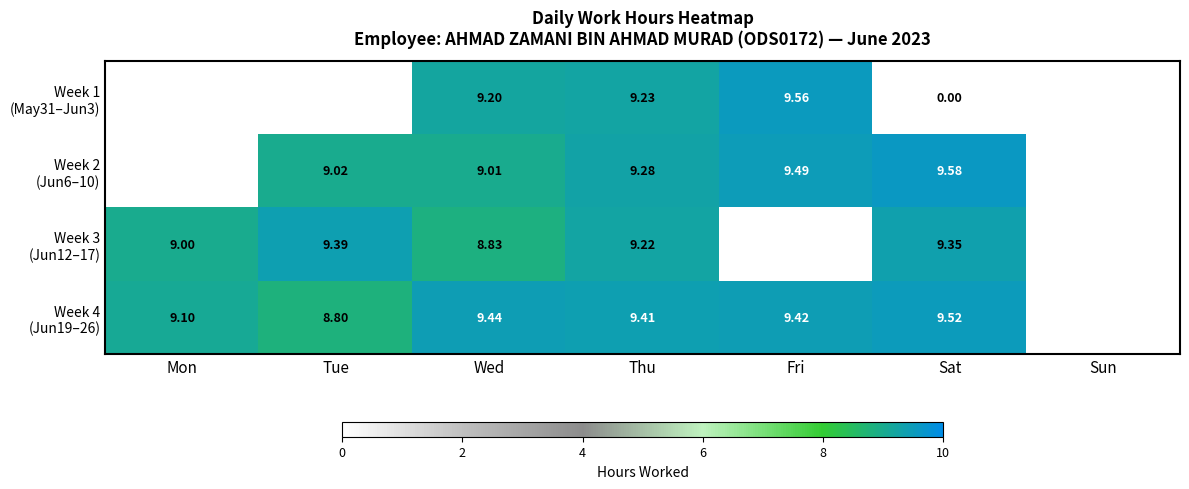

How many values in the Week 3 (Jun12–17) series exceed 9?

3